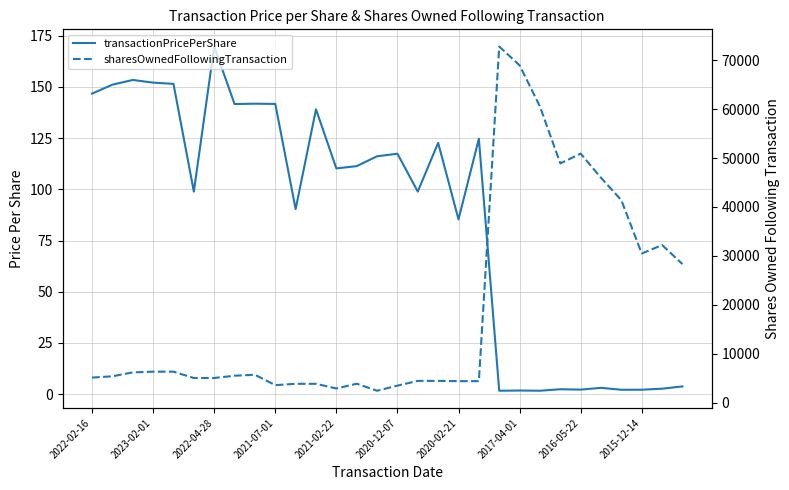

What is the minimum value for sharesOwnedFollowingTransaction?

2425.0